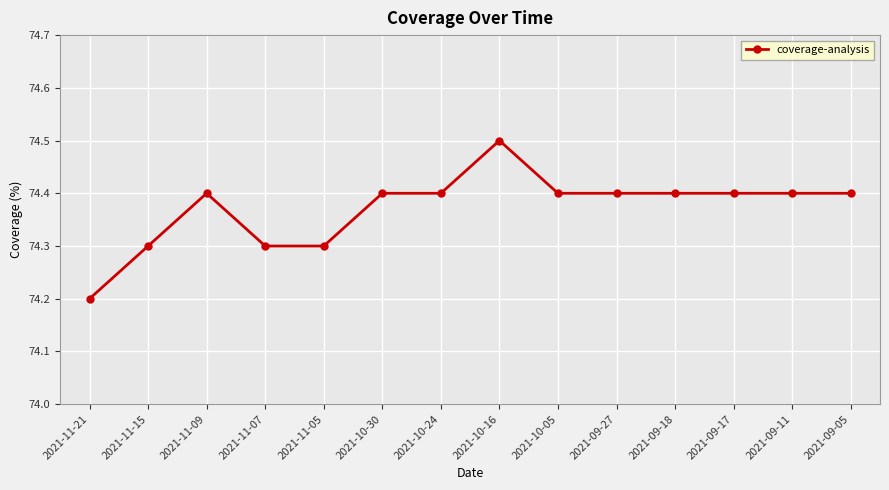

What is the difference between the values at 2021-10-16 and 2021-11-05?

0.2